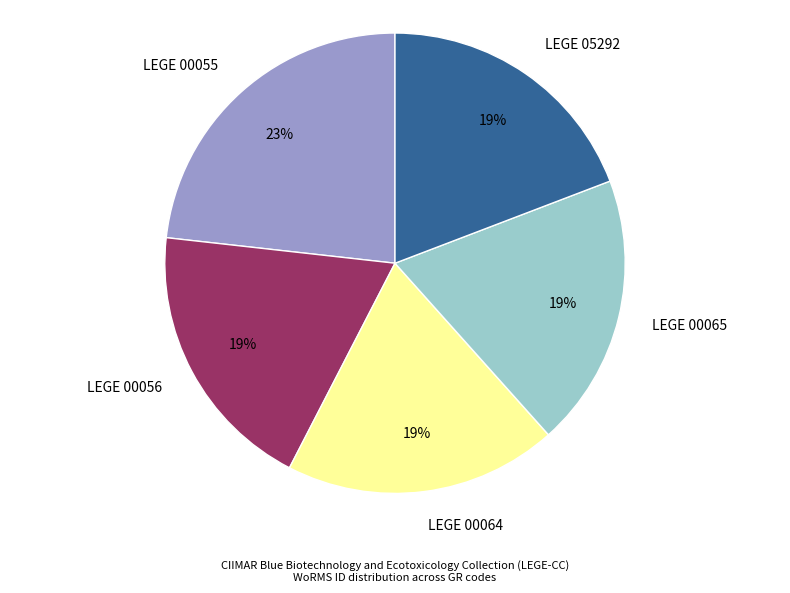

To the nearest percent, what portion does LEGE 00056 represent?

19%